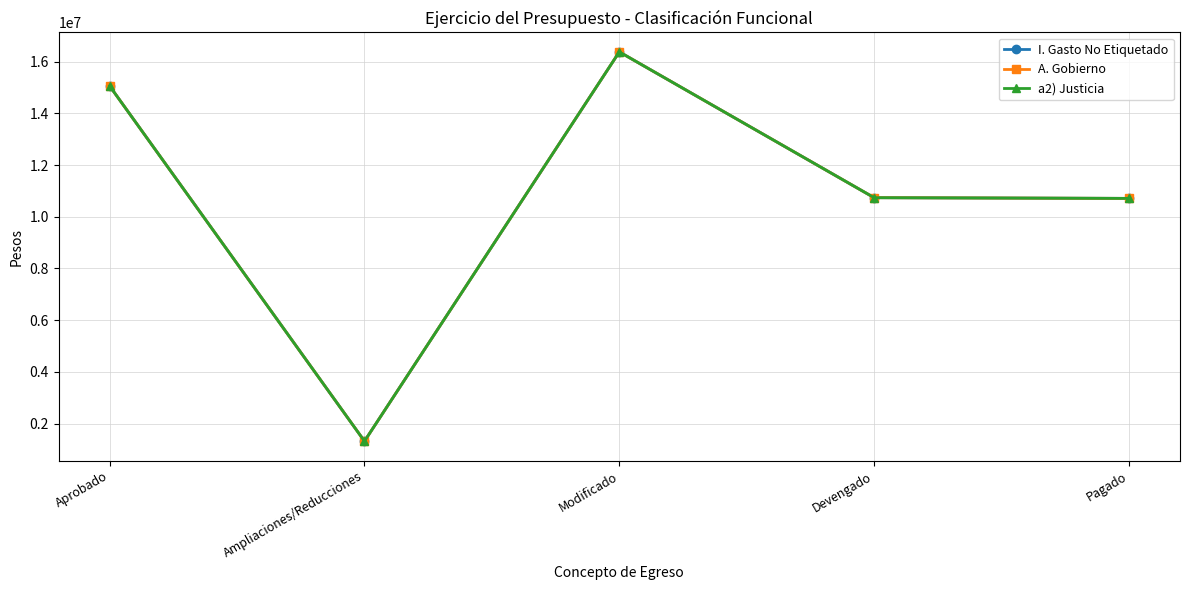

The a2) Justicia series shows 2224465 at Ampliaciones/Reducciones. True or false?

False